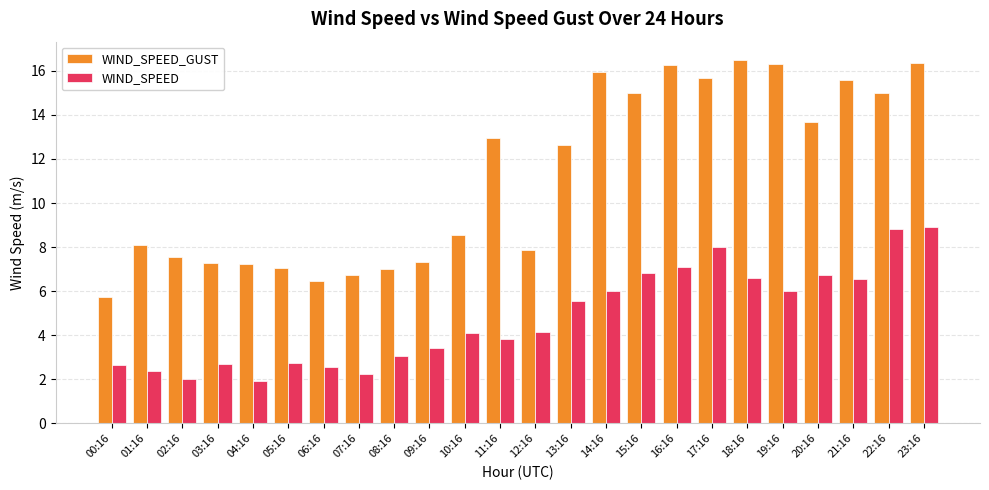

Rank the series at 14:16 from highest to lowest value.

WIND_SPEED_GUST, WIND_SPEED